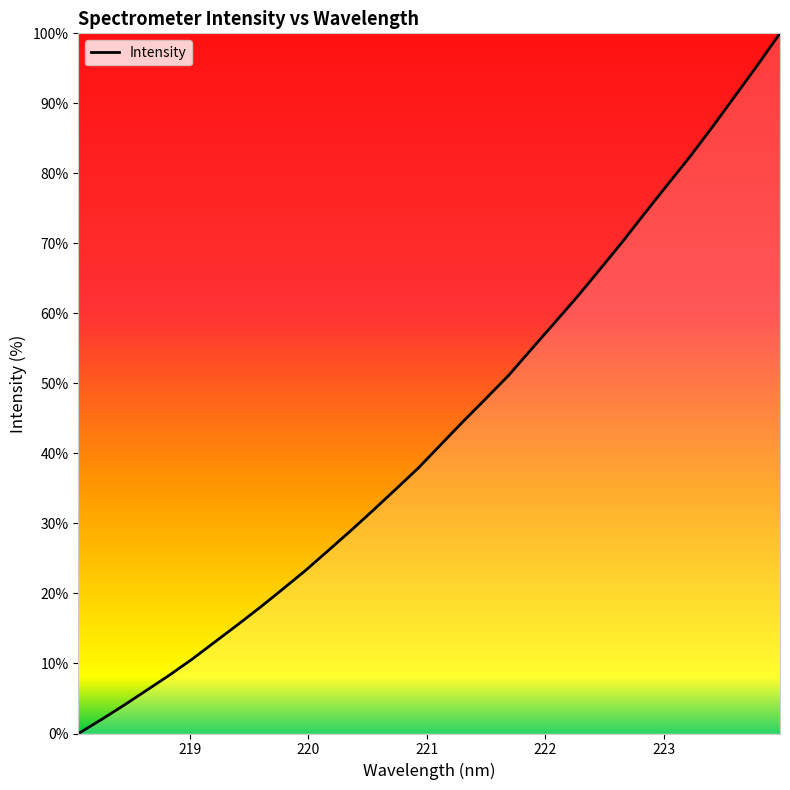

What is the difference between the maximum and minimum values?

100.0